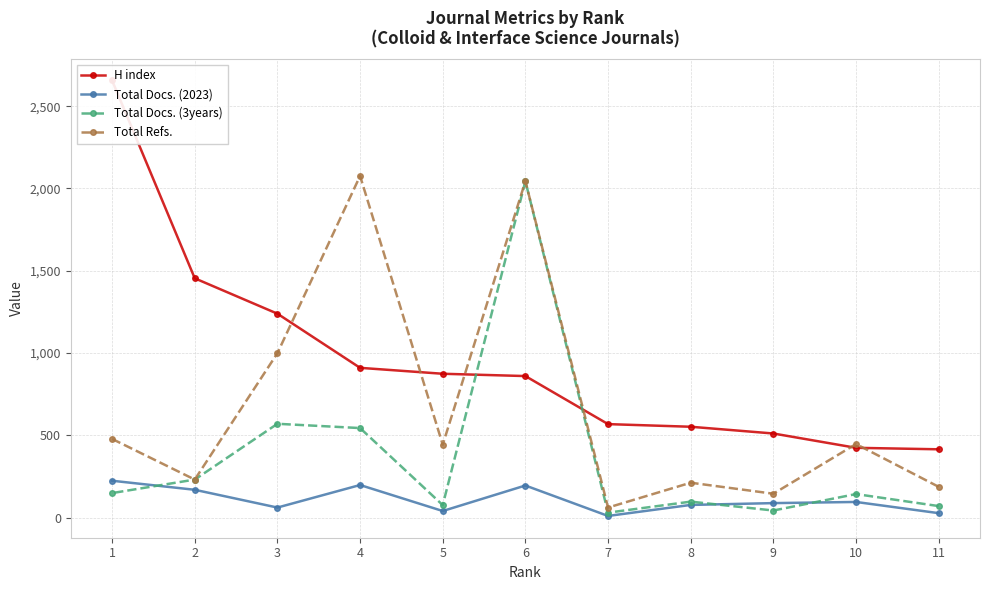

What is the total value across all series at 1?

3507